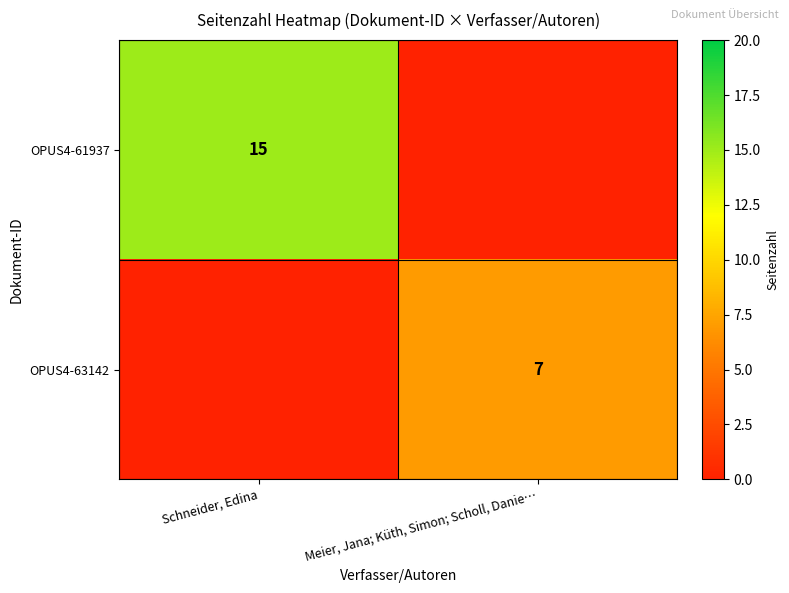

The OPUS4-61937 series shows 7 at Schneider, Edina. True or false?

False